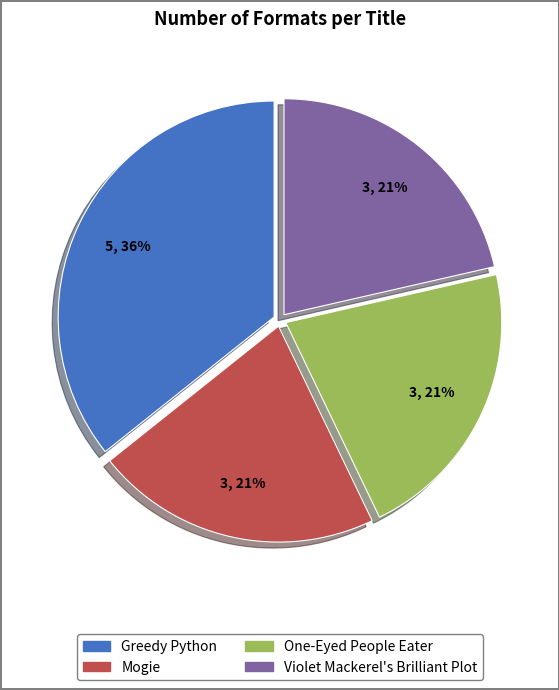

Which category has the biggest portion of the pie?

Greedy Python